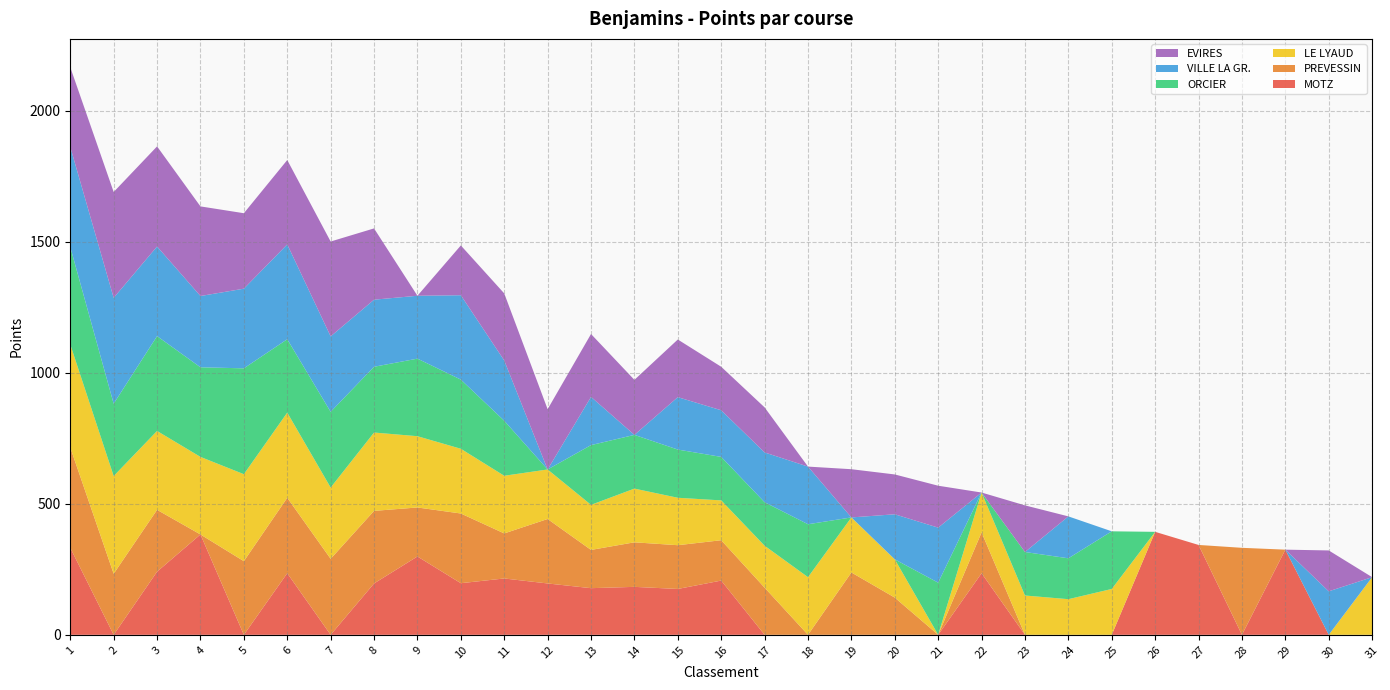

Reading right to left, extract all data points from this chart.

MOTZ: 0	0	325	0	343	393	0	0	0	235	0	0	0	0	0	207	175	183	178	196	215	197	299	196	0	235	0	383	241	0	332
PREVESSIN: 0	0	0	332	0	0	0	0	0	156	0	142	238	0	180	154	167	170	146	246	172	266	187	277	290	288	281	0	236	233	383
LE LYAUD: 220	0	0	0	0	0	175	136	150	152	0	146	210	220	160	152	181	205	172	189	220	247	272	299	272	325	332	296	301	373	393
ORCIER: 0	0	0	0	0	0	220	156	166	0	199	0	0	202	166	166	184	205	228	0	210	264	296	251	289	280	404	342	362	276	372
VILLE LA GR.: 0	166	0	0	0	0	0	160	0	0	210	172	0	220	190	178	200	0	184	0	230	322	240	256	288	362	304	272	342	404	382
EVIRES: 0	156	0	0	0	0	0	0	178	0	160	152	184	0	172	166	220	210	240	230	256	190	0	272	362	322	288	342	382	404	304